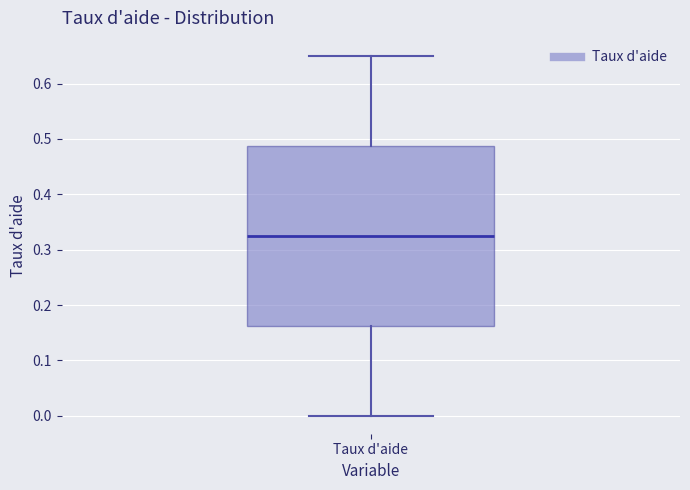

Transcribe this box plot: give where the median line is, the range the box spans, and where the two whiskers end, as read against the y-axis. The values are not printed on the chart, so give them approximately, as read against the axis.

median 0.33, box 0.16 to 0.49, whiskers 0.00 to 0.65